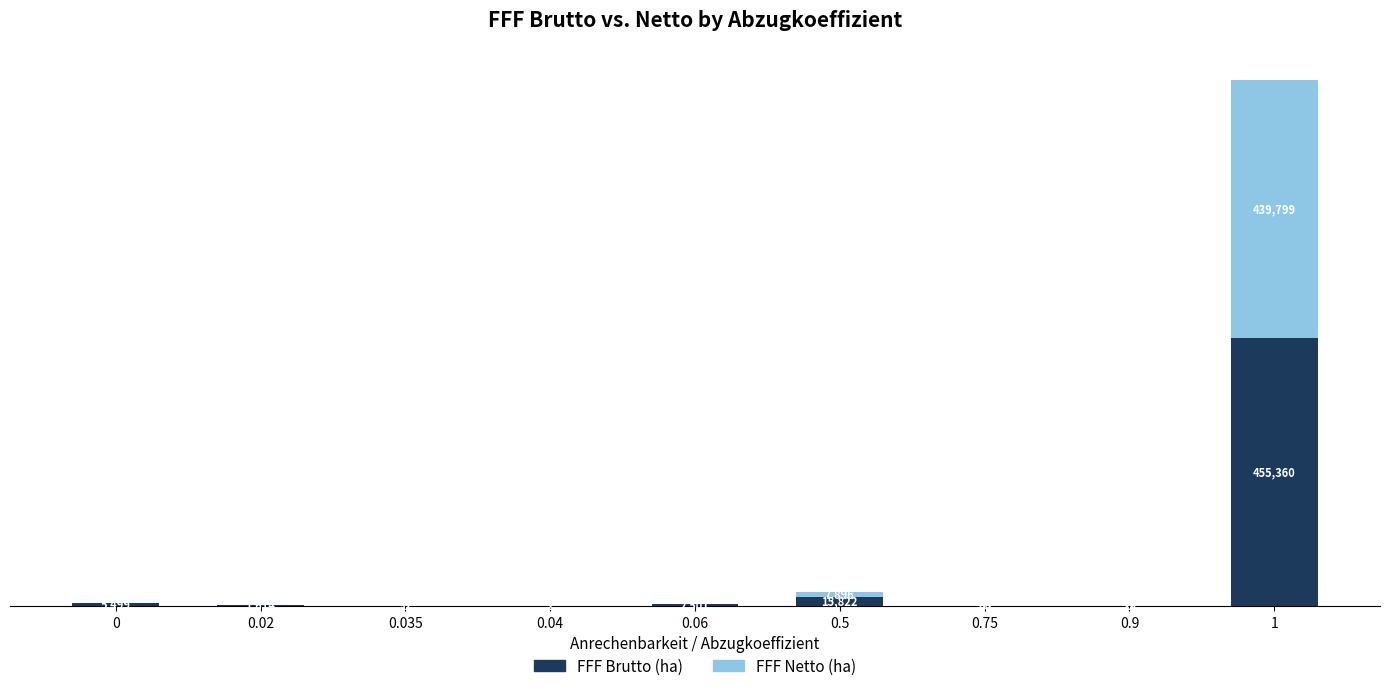

Does the chart contain stacked bars?

Yes